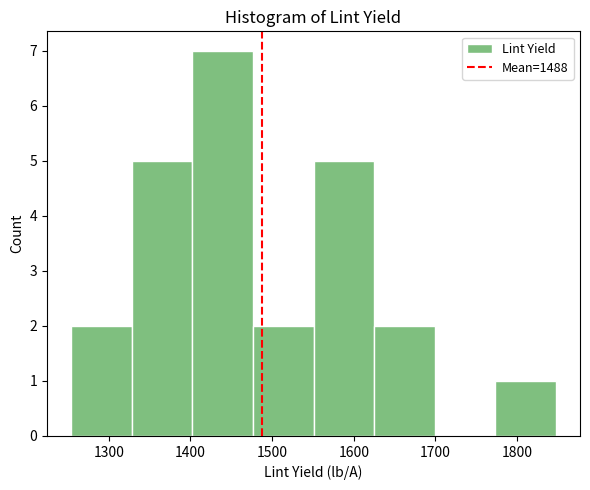

Reading left to right, list every bar in this chart as the range it spans on the x-axis followed by its height. Neither the bar edges nor the heights are printed on the chart, so give them approximately, as read against the axes.

1250 to 1330: 2
1330 to 1400: 5
1400 to 1480: 7
1480 to 1550: 2
1550 to 1620: 5
1620 to 1700: 2
1700 to 1770: 0
1770 to 1850: 1